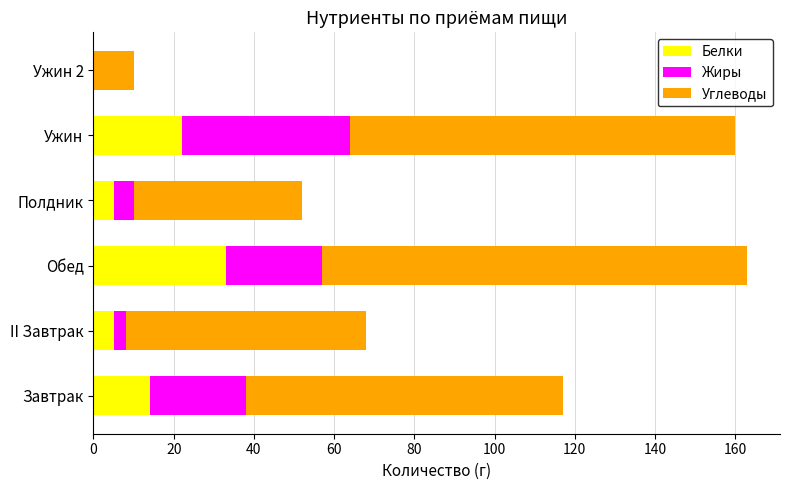

What is the highest value of the Белки series?

33